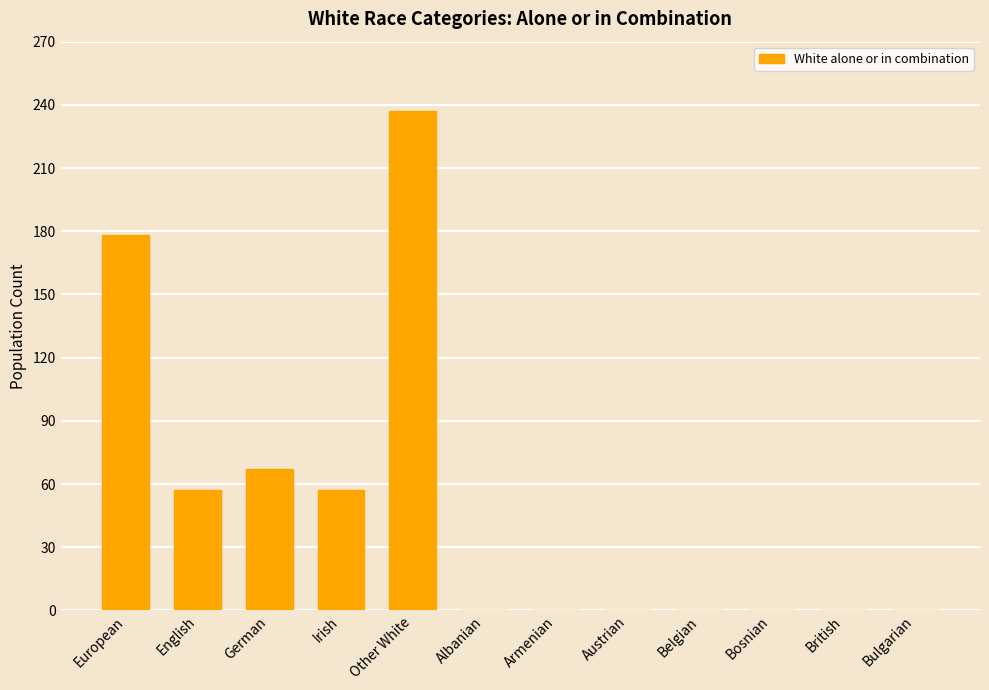

True or false: the data shows -139 at British.

False